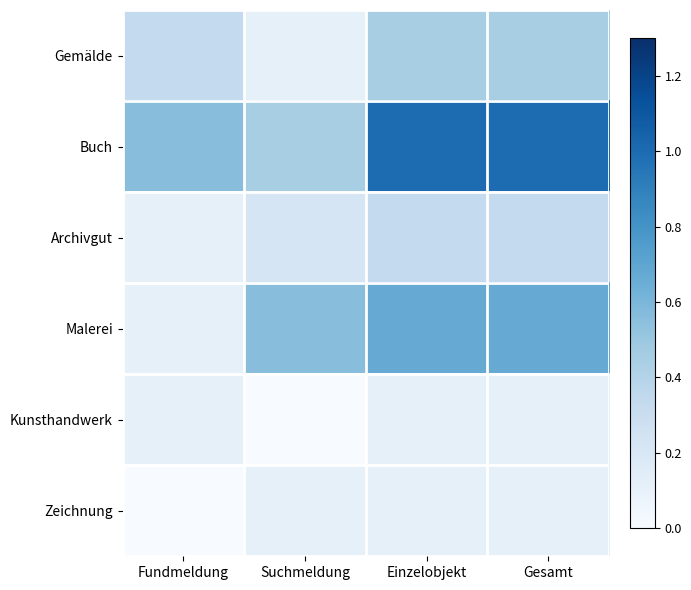

How many distinct data groups are displayed?

6